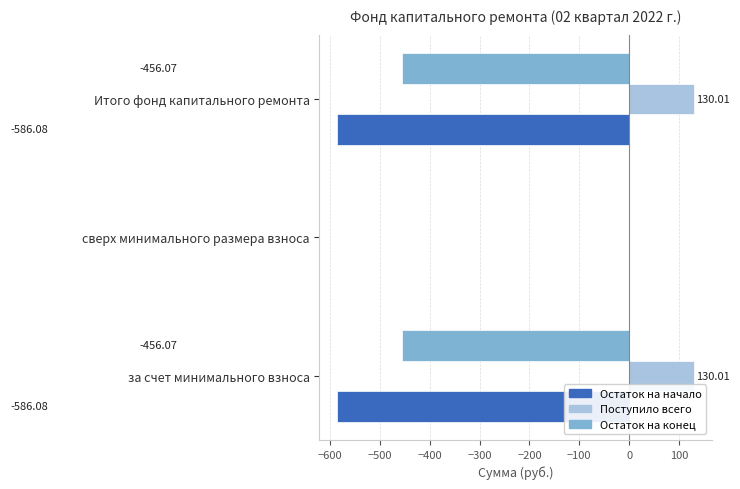

What is the sum of the Остаток на конец values at Итого фонд капитального ремонта and за счет минимального взноса?

-912.1